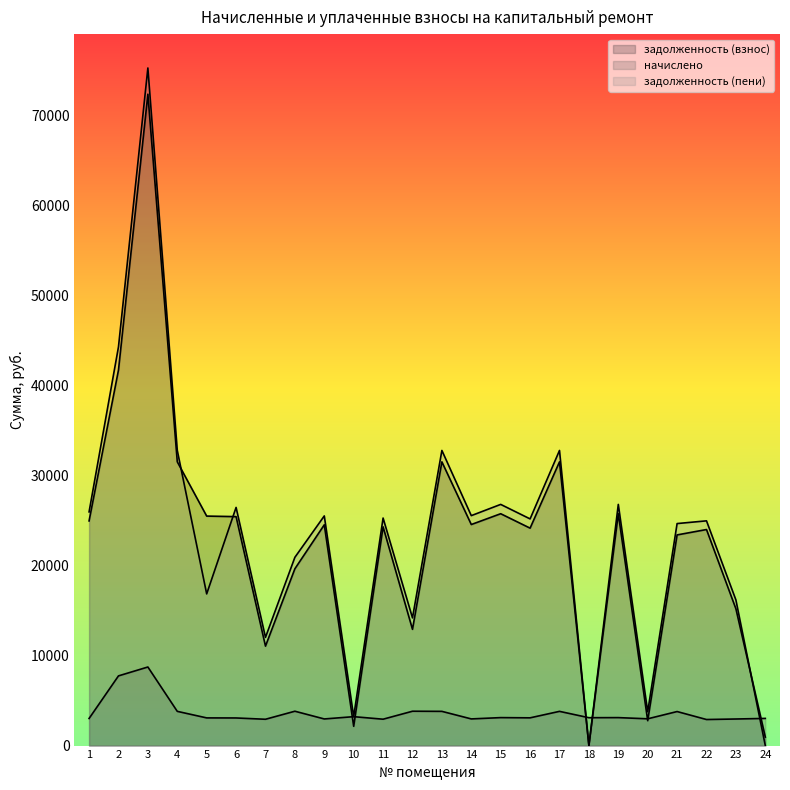

True or false: задолженность (взнос) and начислено intersect in this chart.

True